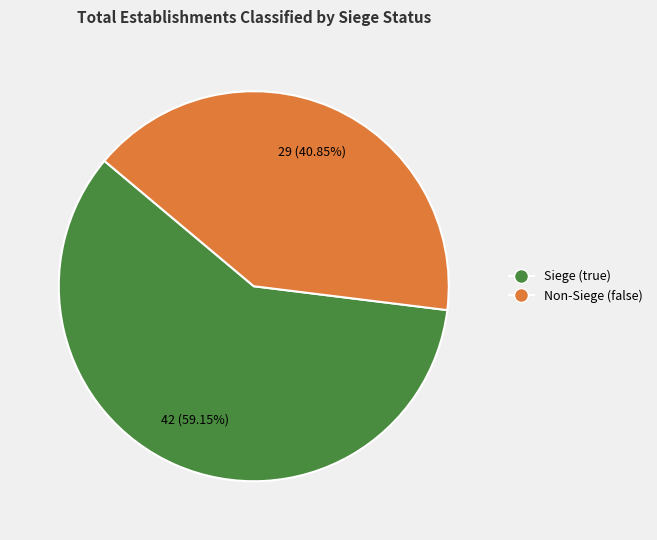

Does any single category account for the majority?

Yes